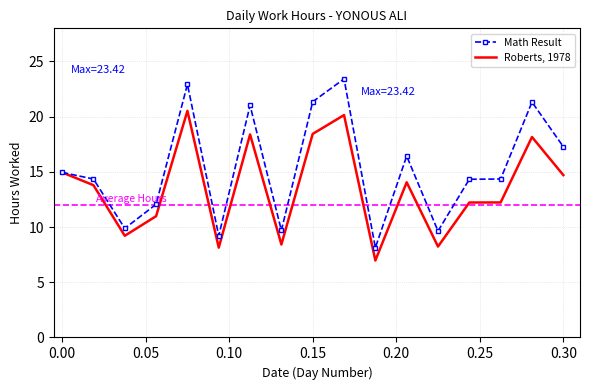

Which series has the largest total across all categories?

Math Result